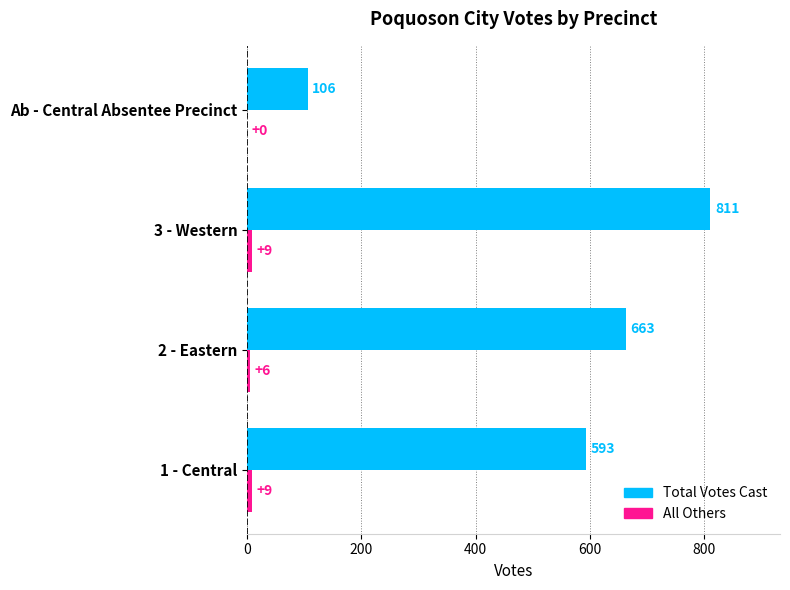

At which category is the sum across all series the highest?

3 - Western